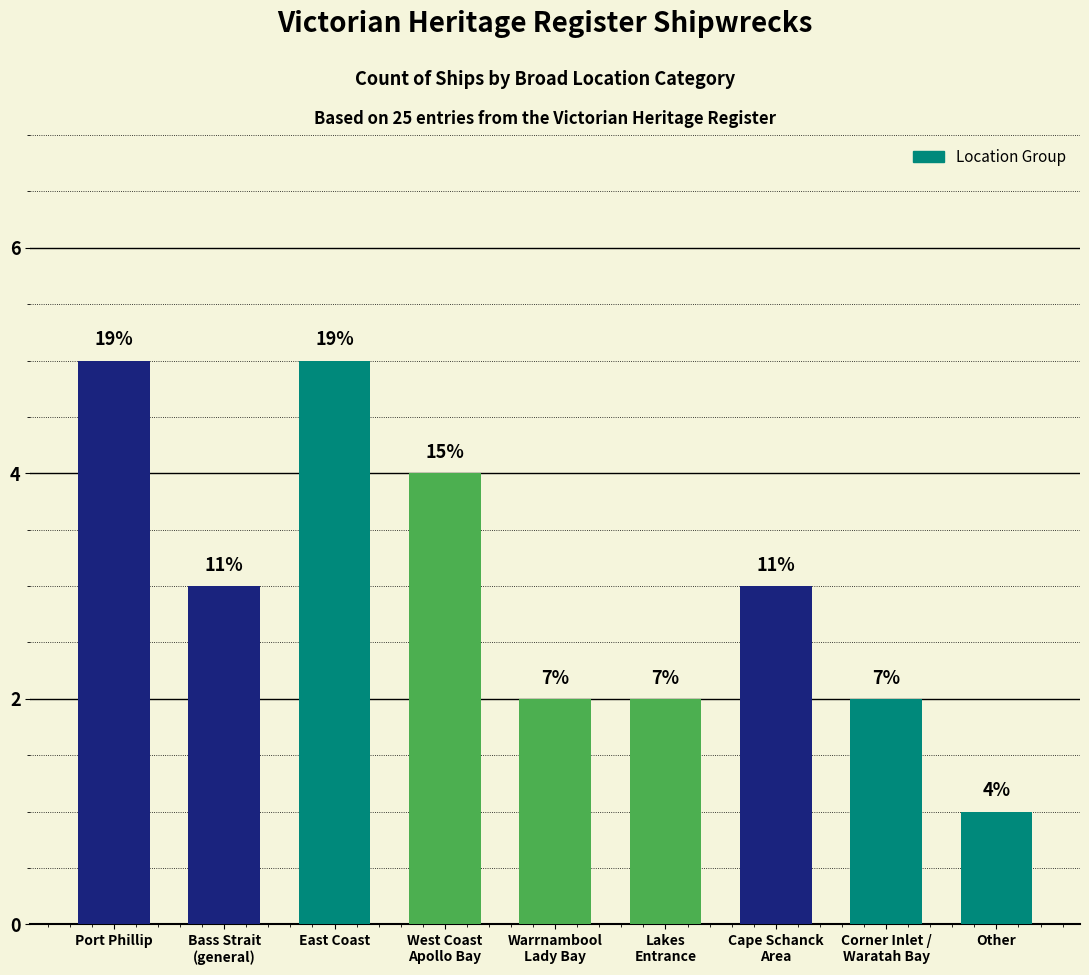

What is the change in value from West Coast
Apollo Bay to Corner Inlet /
Waratah Bay?

-2